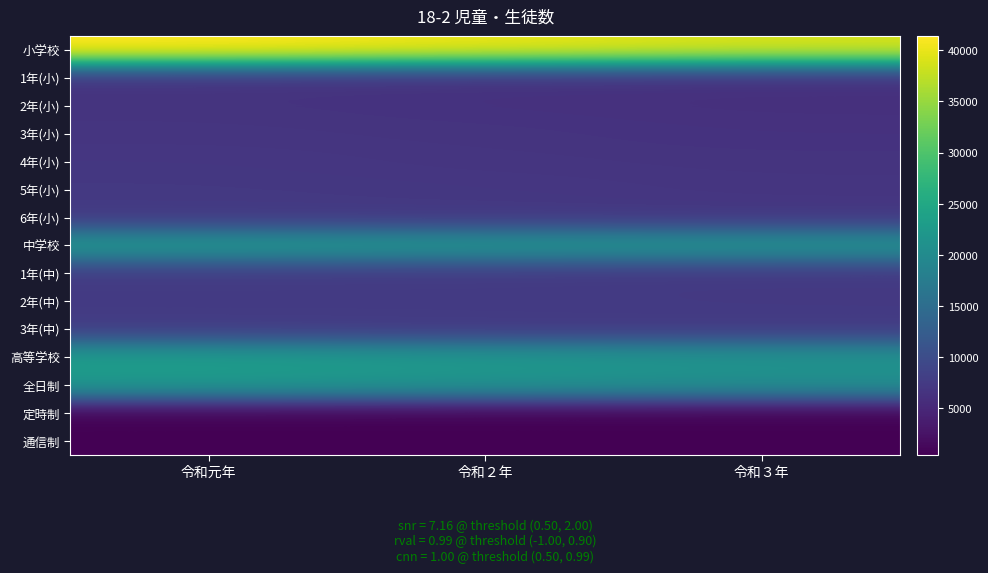

Reading left to right, what are all the values shown in this chart?

小学校: 令和元年=41381	令和２年=40192	令和３年=38992
1年(小): 令和元年=6366	令和２年=6154	令和３年=6023
2年(小): 令和元年=6621	令和２年=6375	令和３年=6146
3年(小): 令和元年=6773	令和２年=6632	令和３年=6372
4年(小): 令和元年=7035	令和２年=6762	令和３年=6627
5年(小): 令和元年=7224	令和２年=7052	令和３年=6768
6年(小): 令和元年=7362	令和２年=7217	令和３年=7056
中学校: 令和元年=22634	令和２年=22182	令和３年=21924
1年(中): 令和元年=7498	令和２年=7303	令和３年=7127
2年(中): 令和元年=7385	令和２年=7500	令和３年=7292
3年(中): 令和元年=7751	令和２年=7379	令和３年=7505
高等学校: 令和元年=23102	令和２年=22266	令和３年=21448
全日制: 令和元年=22427	令和２年=21614	令和３年=20792
定時制: 令和元年=675	令和２年=652	令和３年=656
通信制: 令和元年=500	令和２年=466	令和３年=497